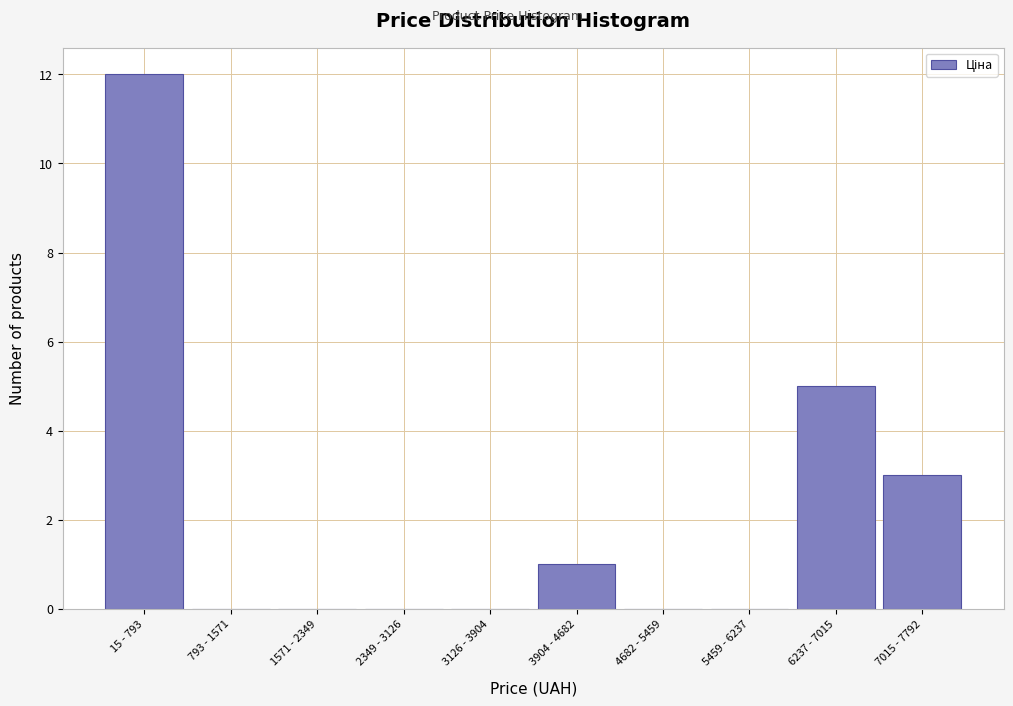

Reading left to right, list all the values displayed in this chart.

15 - 793=12	793 - 1571=0	1571 - 2349=0	2349 - 3126=0	3126 - 3904=0	3904 - 4682=1	4682 - 5459=0	5459 - 6237=0	6237 - 7015=5	7015 - 7792=3